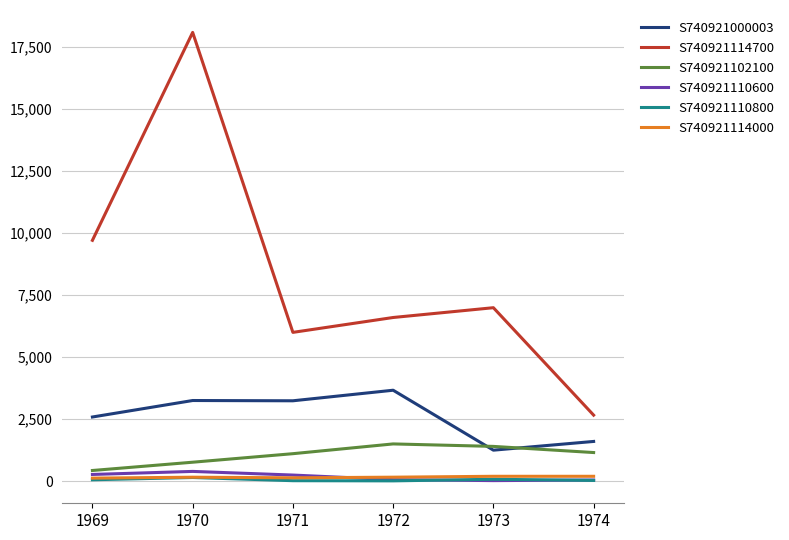

At which category is the sum across all series the highest?

1970